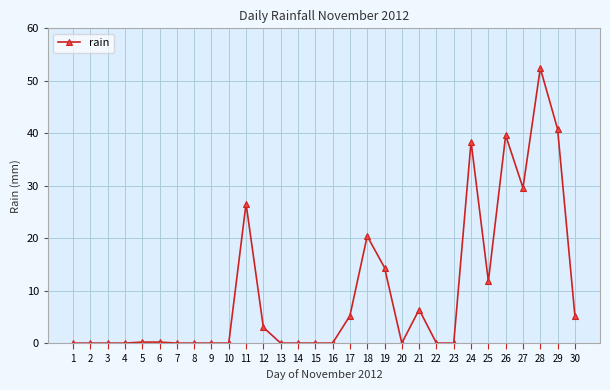

What is the sum of all values?

294.2